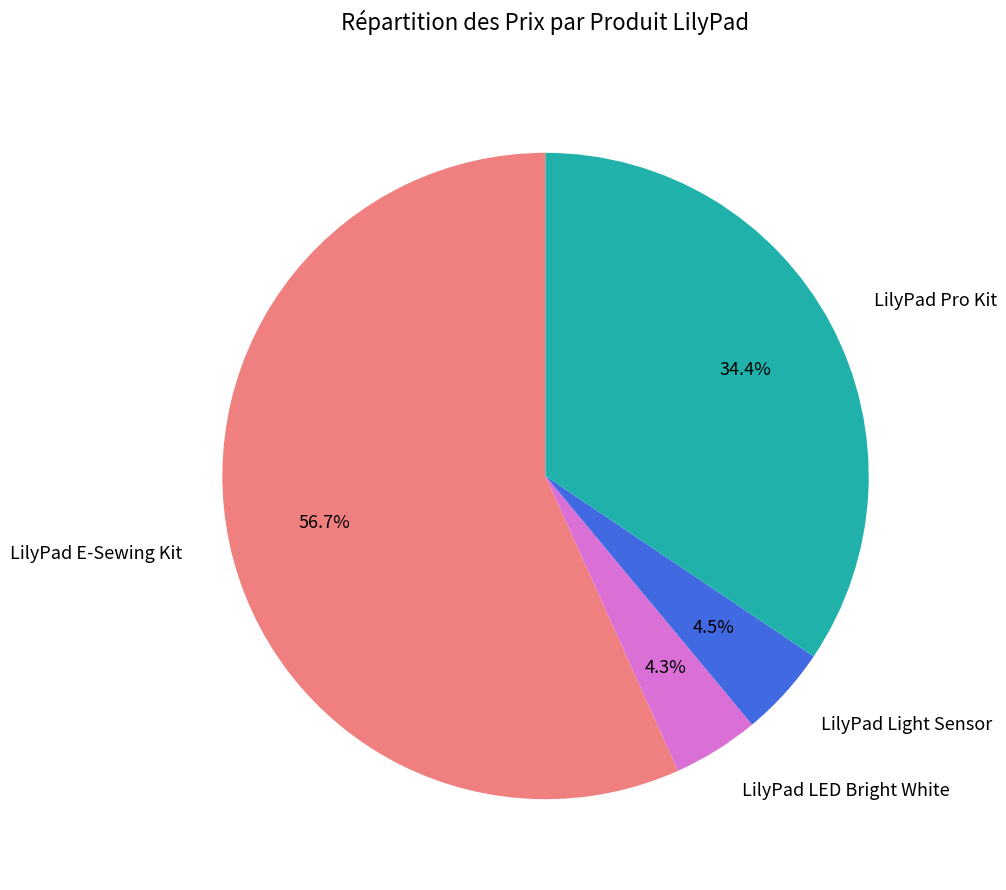

Combined, do LilyPad LED Bright White and LilyPad E-Sewing Kit account for over 50%?

Yes